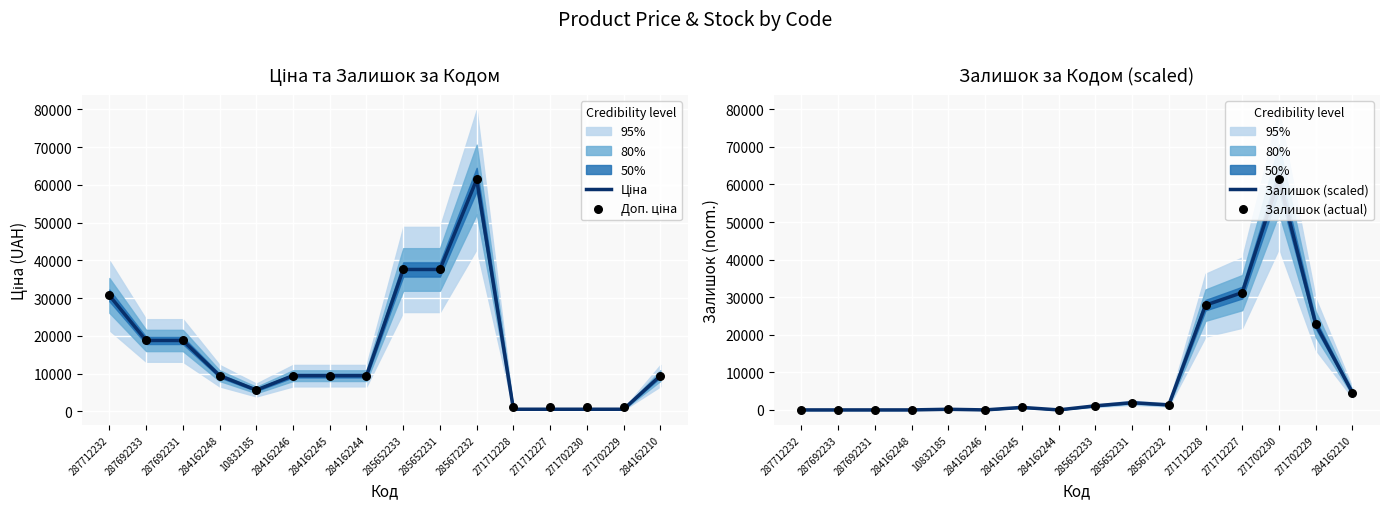

Which series has the largest total across all categories?

Доп. ціна